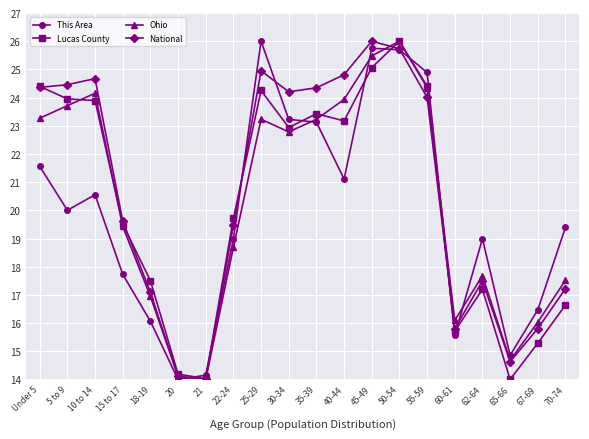

What position from the left is 60-61?

16